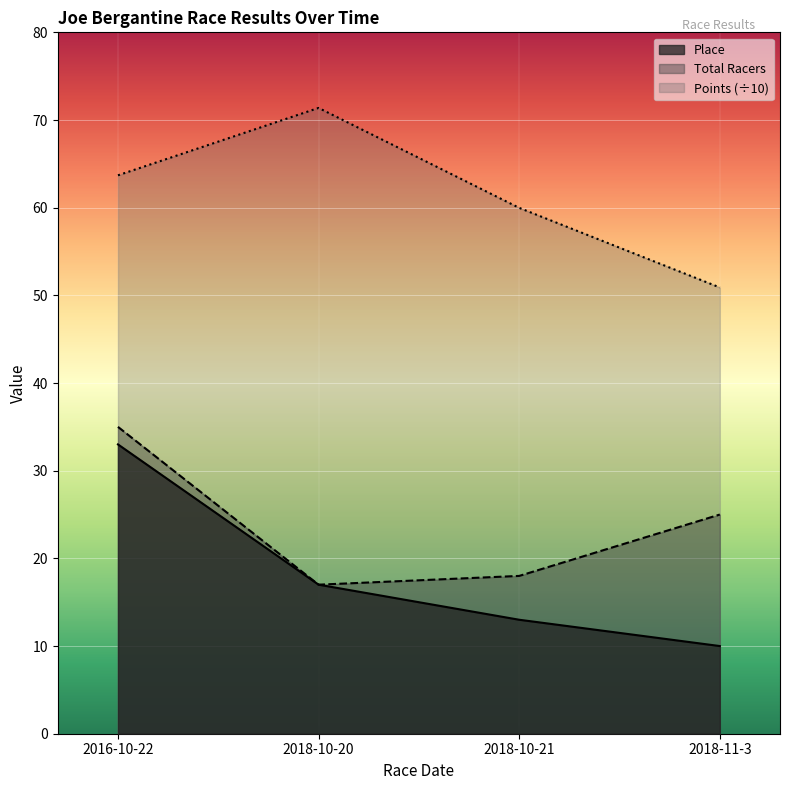

List the labels in order of Points value, largest first.

2018-10-20, 2016-10-22, 2018-10-21, 2018-11-3